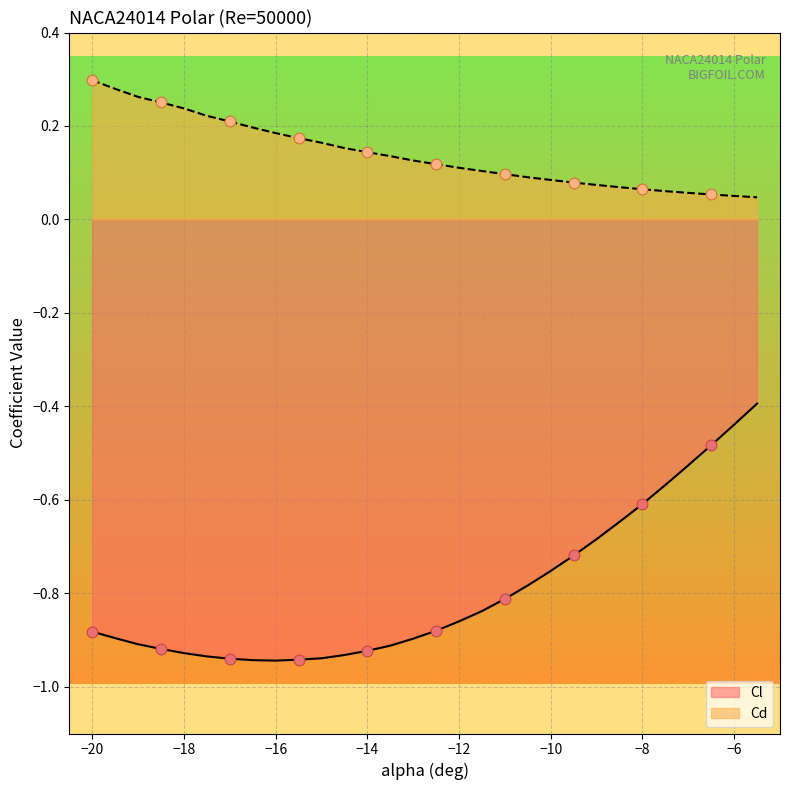

Which series has the largest total across all categories?

Cd